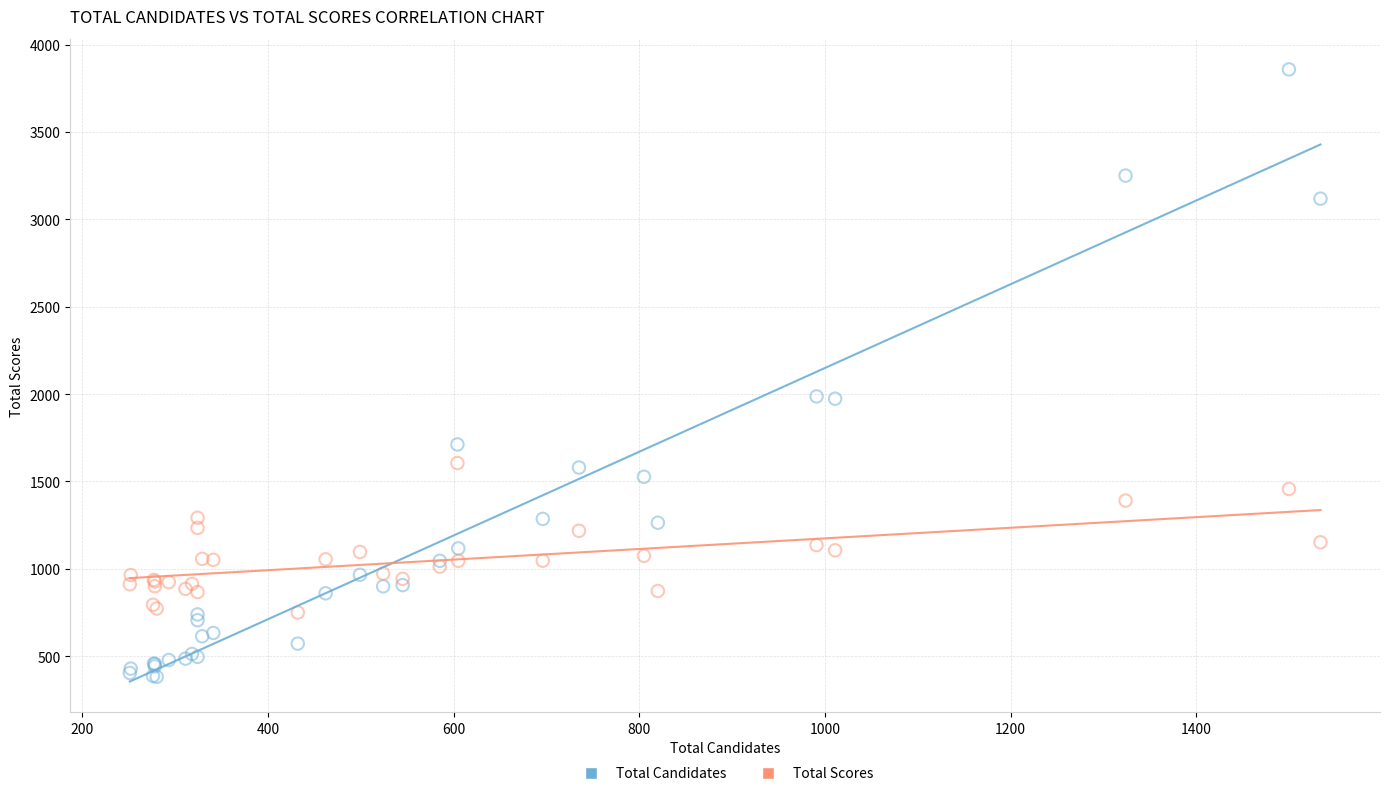

What are all the series names shown in the legend?

Total Candidates, Total Scores